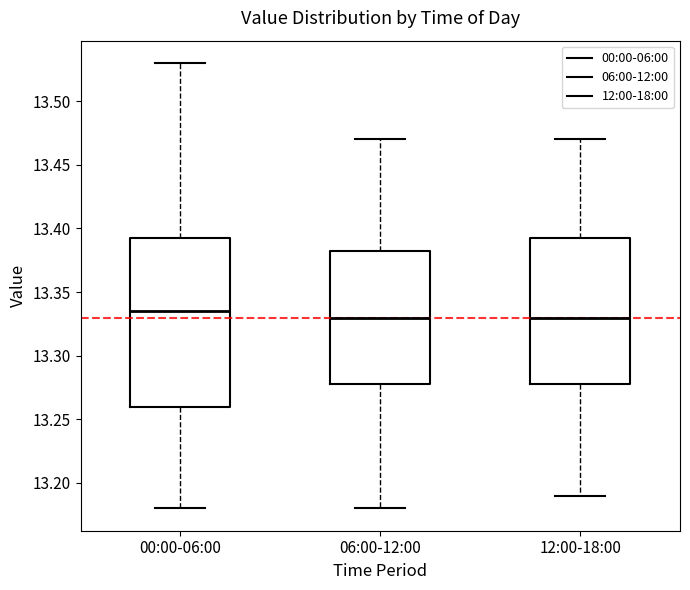

Comparing the boxes themselves (not the whiskers), which one is the tallest?

00:00-06:00